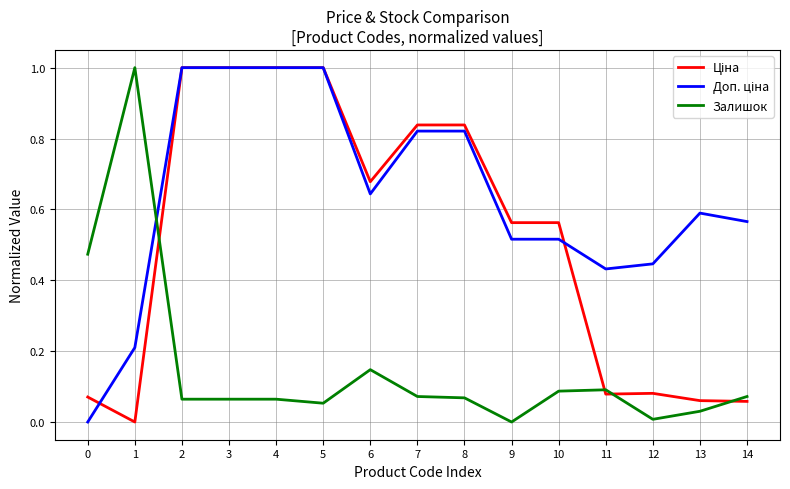

The Залишок series shows 0.0 at 5. True or false?

False